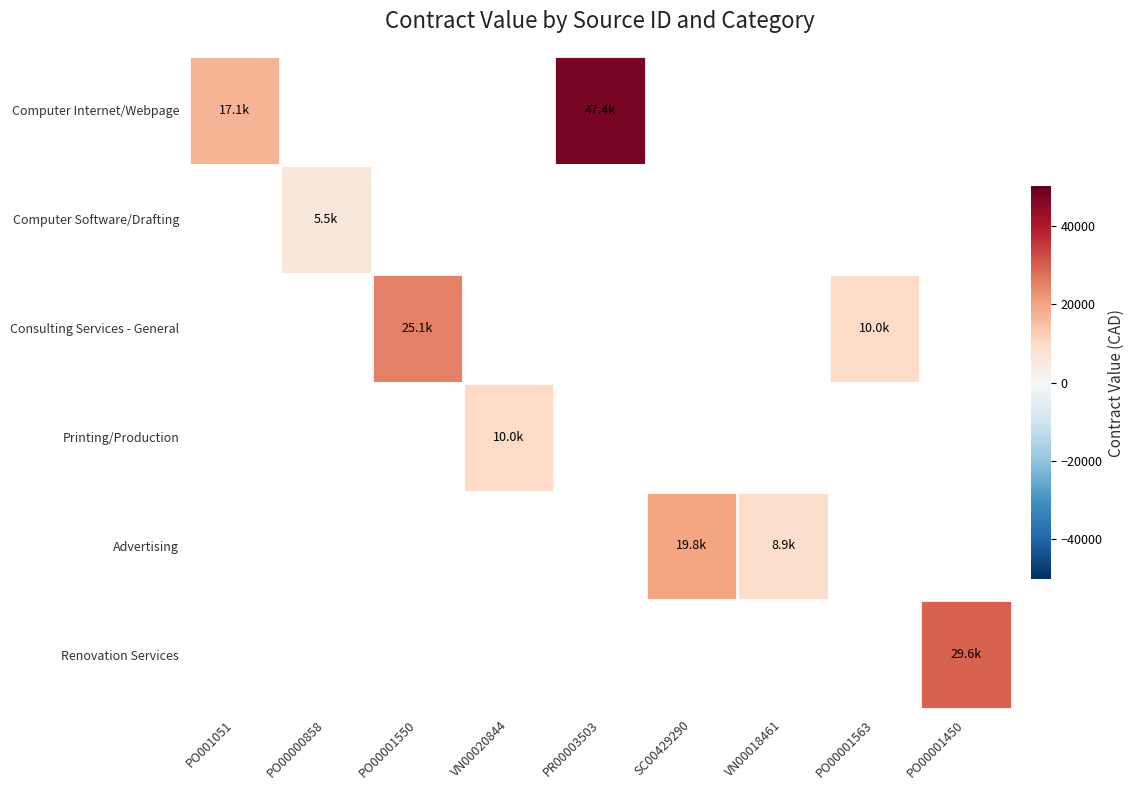

At which label is Computer Internet/Webpage closest to 32260?

PO001051